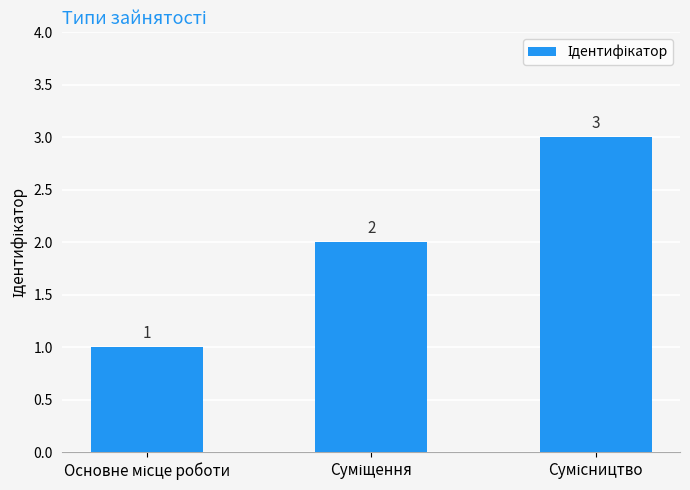

Are the bars horizontal?

No